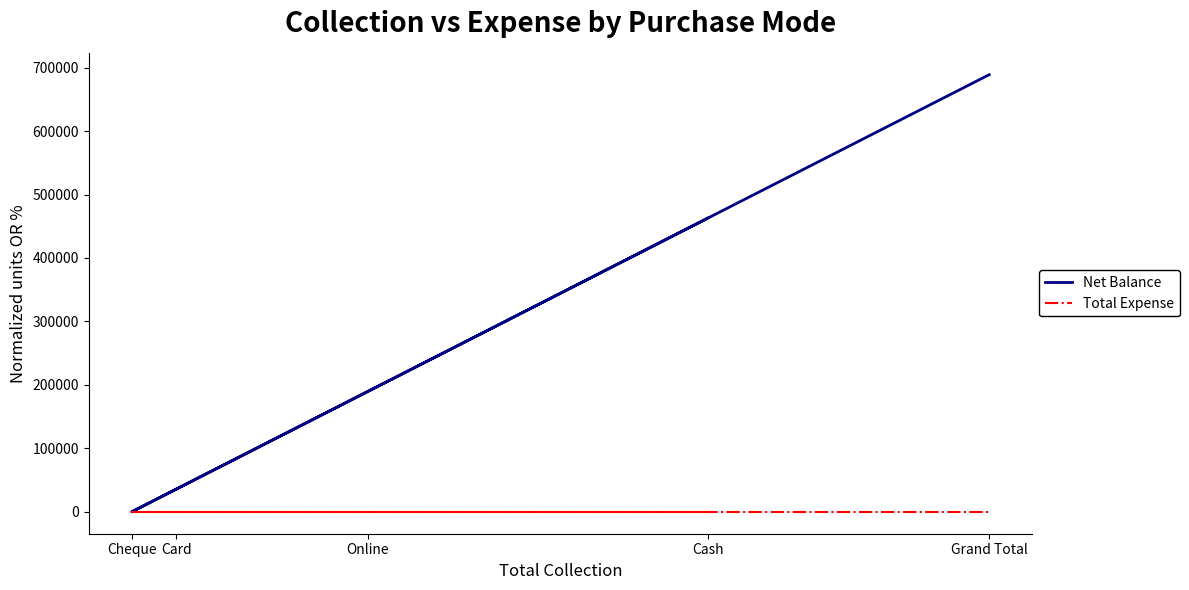

True or false: Total Expense has a value of 0 at Cash.

True